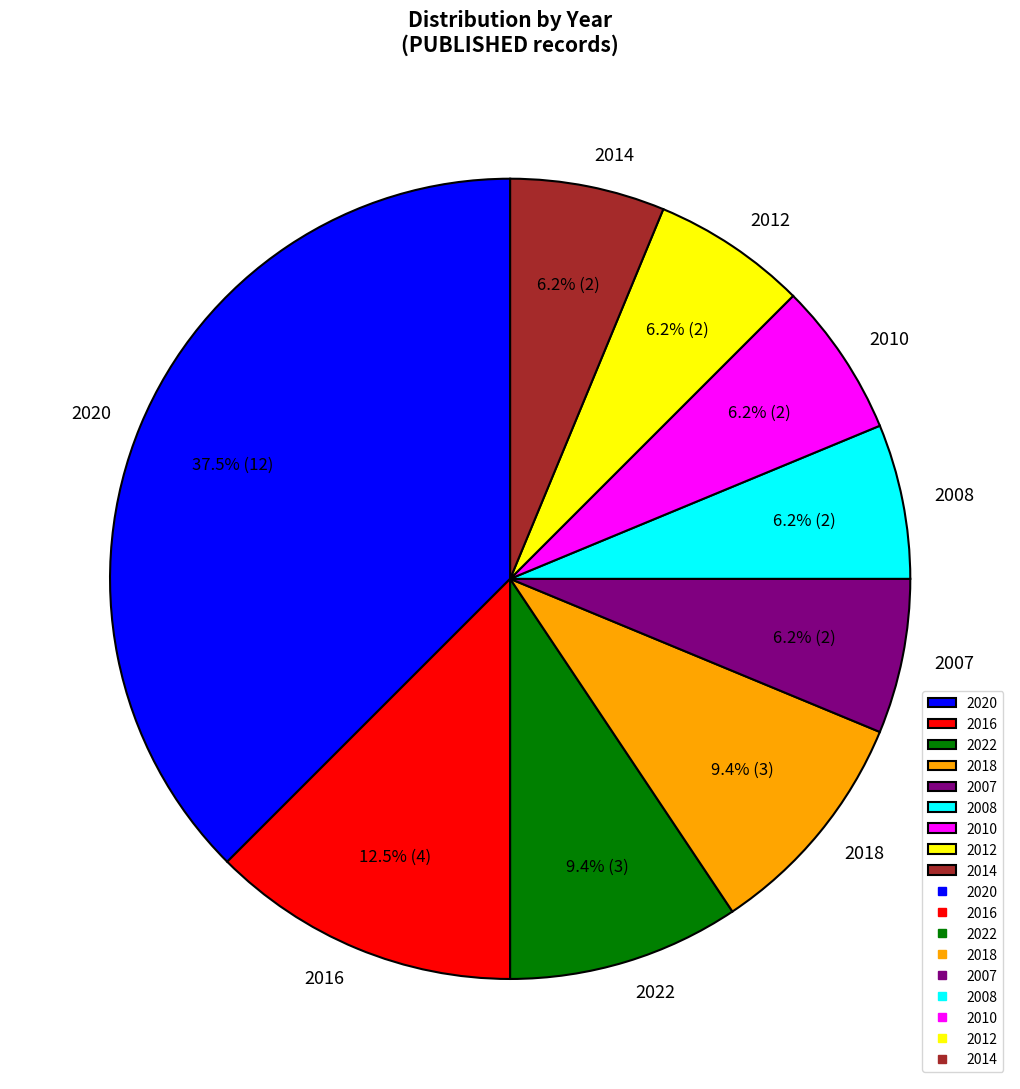

What portion of the pie excludes 2022?

90.6%